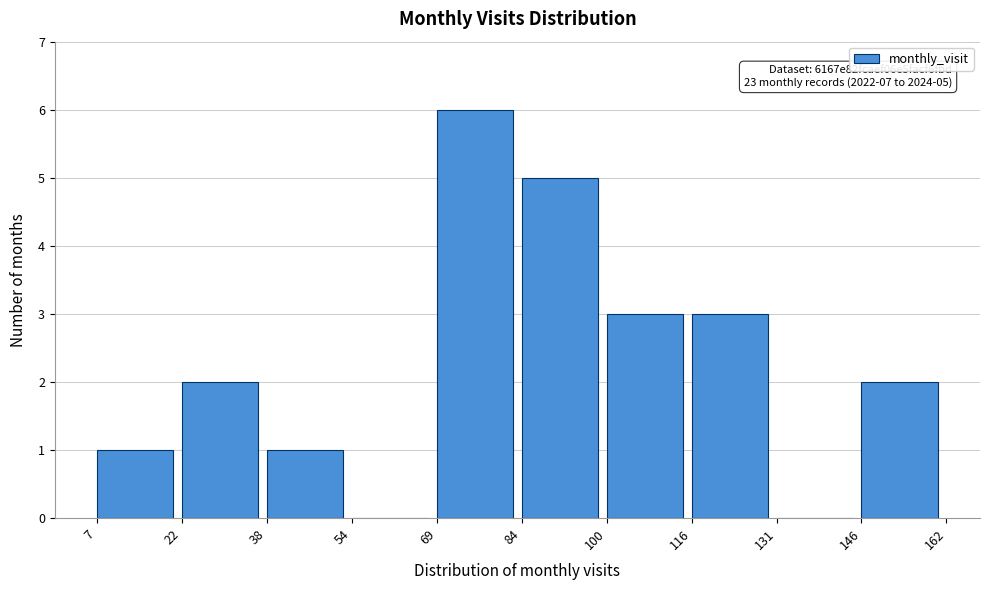

Over which range of the x-axis is the bar tallest?

69 to 84